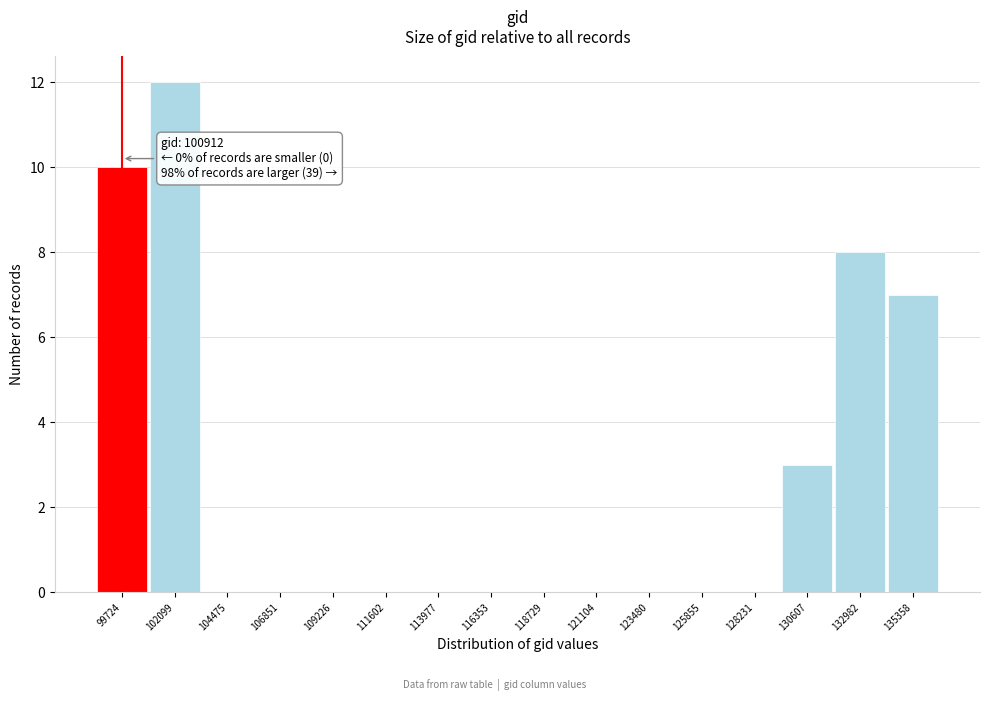

Reading right to left, extract all data points from this chart.

135358=7	132982=8	130607=3	128231=0	125855=0	123480=0	121104=0	118729=0	116353=0	113977=0	111602=0	109226=0	106851=0	104475=0	102099=12	99724=10